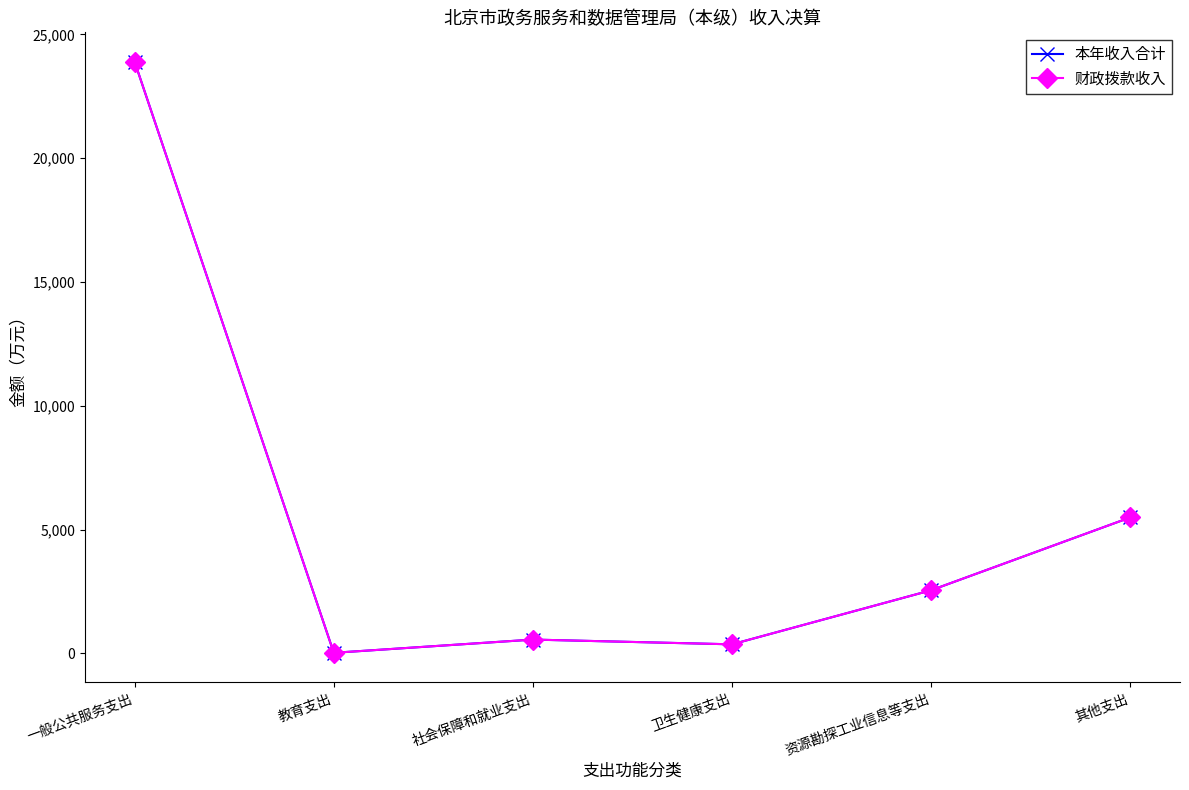

Is this an area chart (filled region under the line)?

No